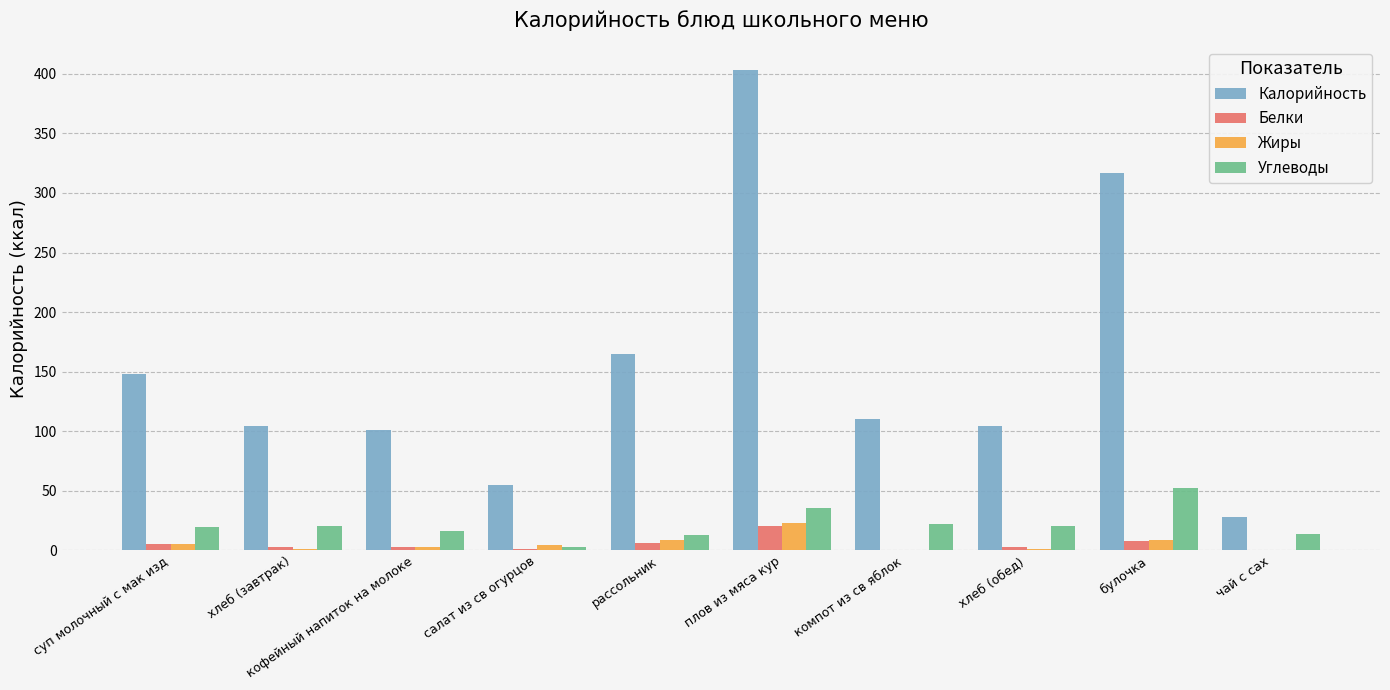

Which series has the largest total across all categories?

Калорийность